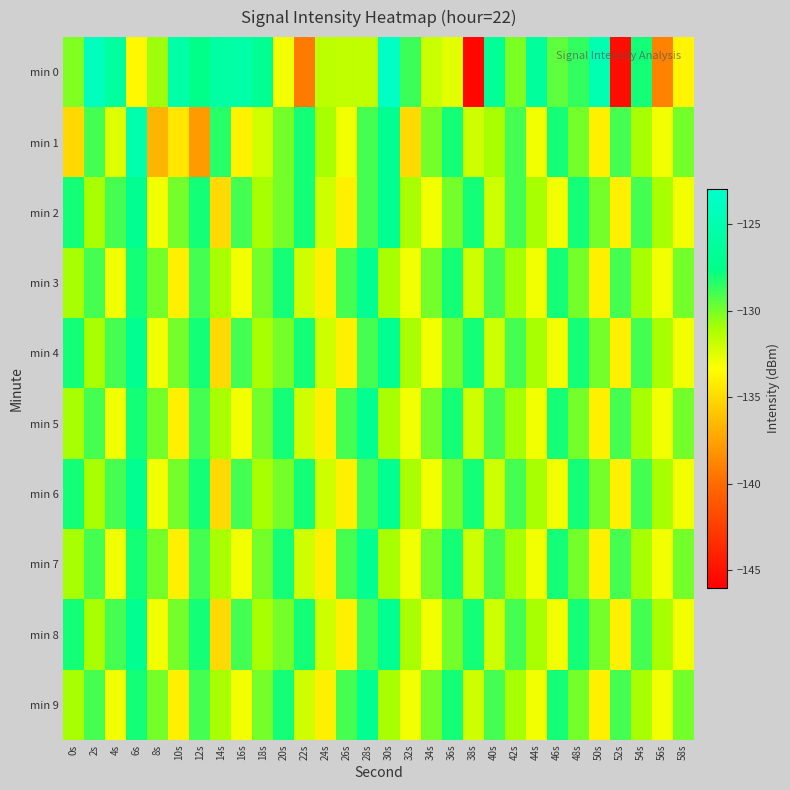

Reading left to right, transcribe all the data shown in this chart.

min 0: 0s=-130.2	2s=-124.0	4s=-126.0	6s=-133.6	8s=-130.8	10s=-125.5	12s=-127.6	14s=-125.7	16s=-125.5	18s=-126.8	20s=-133.1	22s=-139.3	24s=-131.6	26s=-131.6	28s=-131.7	30s=-123.5	32s=-128.8	34s=-131.9	36s=-132.6	38s=-145.6	40s=-126.6	42s=-130.1	44s=-126.3	46s=-129.5	48s=-128.7	50s=-124.9	52s=-145.2	54s=-128.0	56s=-139.0	58s=-133.7
min 1: 0s=-135.1	2s=-129.0	4s=-132.5	6s=-125.2	8s=-136.7	10s=-134.5	12s=-137.8	14s=-128.4	16s=-133.9	18s=-132.1	20s=-130.0	22s=-128.0	24s=-131.0	26s=-133.0	28s=-129.0	30s=-127.0	32s=-135.0	34s=-130.0	36s=-128.0	38s=-132.0	40s=-131.0	42s=-129.0	44s=-133.0	46s=-128.0	48s=-130.0	50s=-134.0	52s=-129.0	54s=-131.0	56s=-133.0	58s=-130.0
min 2: 0s=-128.0	2s=-131.0	4s=-129.0	6s=-127.0	8s=-133.0	10s=-130.0	12s=-128.0	14s=-135.0	16s=-129.0	18s=-131.0	20s=-130.0	22s=-128.0	24s=-132.0	26s=-134.0	28s=-129.0	30s=-127.0	32s=-131.0	34s=-133.0	36s=-130.0	38s=-128.0	40s=-132.0	42s=-129.0	44s=-131.0	46s=-133.0	48s=-128.0	50s=-130.0	52s=-134.0	54s=-129.0	56s=-131.0	58s=-133.0
min 3: 0s=-131.0	2s=-129.0	4s=-133.0	6s=-128.0	8s=-130.0	10s=-134.0	12s=-129.0	14s=-131.0	16s=-133.0	18s=-130.0	20s=-128.0	22s=-132.0	24s=-134.0	26s=-129.0	28s=-127.0	30s=-131.0	32s=-133.0	34s=-130.0	36s=-128.0	38s=-132.0	40s=-129.0	42s=-131.0	44s=-133.0	46s=-128.0	48s=-130.0	50s=-134.0	52s=-129.0	54s=-131.0	56s=-133.0	58s=-130.0
min 4: 0s=-128.0	2s=-131.0	4s=-129.0	6s=-127.0	8s=-133.0	10s=-130.0	12s=-128.0	14s=-135.0	16s=-129.0	18s=-131.0	20s=-130.0	22s=-128.0	24s=-132.0	26s=-134.0	28s=-129.0	30s=-127.0	32s=-131.0	34s=-133.0	36s=-130.0	38s=-128.0	40s=-132.0	42s=-129.0	44s=-131.0	46s=-133.0	48s=-128.0	50s=-130.0	52s=-134.0	54s=-129.0	56s=-131.0	58s=-133.0
min 5: 0s=-131.0	2s=-129.0	4s=-133.0	6s=-128.0	8s=-130.0	10s=-134.0	12s=-129.0	14s=-131.0	16s=-133.0	18s=-130.0	20s=-128.0	22s=-132.0	24s=-134.0	26s=-129.0	28s=-127.0	30s=-131.0	32s=-133.0	34s=-130.0	36s=-128.0	38s=-132.0	40s=-129.0	42s=-131.0	44s=-133.0	46s=-128.0	48s=-130.0	50s=-134.0	52s=-129.0	54s=-131.0	56s=-133.0	58s=-130.0
min 6: 0s=-128.0	2s=-131.0	4s=-129.0	6s=-127.0	8s=-133.0	10s=-130.0	12s=-128.0	14s=-135.0	16s=-129.0	18s=-131.0	20s=-130.0	22s=-128.0	24s=-132.0	26s=-134.0	28s=-129.0	30s=-127.0	32s=-131.0	34s=-133.0	36s=-130.0	38s=-128.0	40s=-132.0	42s=-129.0	44s=-131.0	46s=-133.0	48s=-128.0	50s=-130.0	52s=-134.0	54s=-129.0	56s=-131.0	58s=-133.0
min 7: 0s=-131.0	2s=-129.0	4s=-133.0	6s=-128.0	8s=-130.0	10s=-134.0	12s=-129.0	14s=-131.0	16s=-133.0	18s=-130.0	20s=-128.0	22s=-132.0	24s=-134.0	26s=-129.0	28s=-127.0	30s=-131.0	32s=-133.0	34s=-130.0	36s=-128.0	38s=-132.0	40s=-129.0	42s=-131.0	44s=-133.0	46s=-128.0	48s=-130.0	50s=-134.0	52s=-129.0	54s=-131.0	56s=-133.0	58s=-130.0
min 8: 0s=-128.0	2s=-131.0	4s=-129.0	6s=-127.0	8s=-133.0	10s=-130.0	12s=-128.0	14s=-135.0	16s=-129.0	18s=-131.0	20s=-130.0	22s=-128.0	24s=-132.0	26s=-134.0	28s=-129.0	30s=-127.0	32s=-131.0	34s=-133.0	36s=-130.0	38s=-128.0	40s=-132.0	42s=-129.0	44s=-131.0	46s=-133.0	48s=-128.0	50s=-130.0	52s=-134.0	54s=-129.0	56s=-131.0	58s=-133.0
min 9: 0s=-131.0	2s=-129.0	4s=-133.0	6s=-128.0	8s=-130.0	10s=-134.0	12s=-129.0	14s=-131.0	16s=-133.0	18s=-130.0	20s=-128.0	22s=-132.0	24s=-134.0	26s=-129.0	28s=-127.0	30s=-131.0	32s=-133.0	34s=-130.0	36s=-128.0	38s=-132.0	40s=-129.0	42s=-131.0	44s=-133.0	46s=-128.0	48s=-130.0	50s=-134.0	52s=-129.0	54s=-131.0	56s=-133.0	58s=-130.0